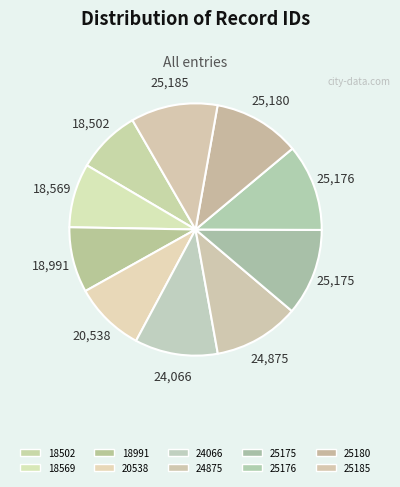

What percentage is the 25176 slice, to the nearest percent?

11%